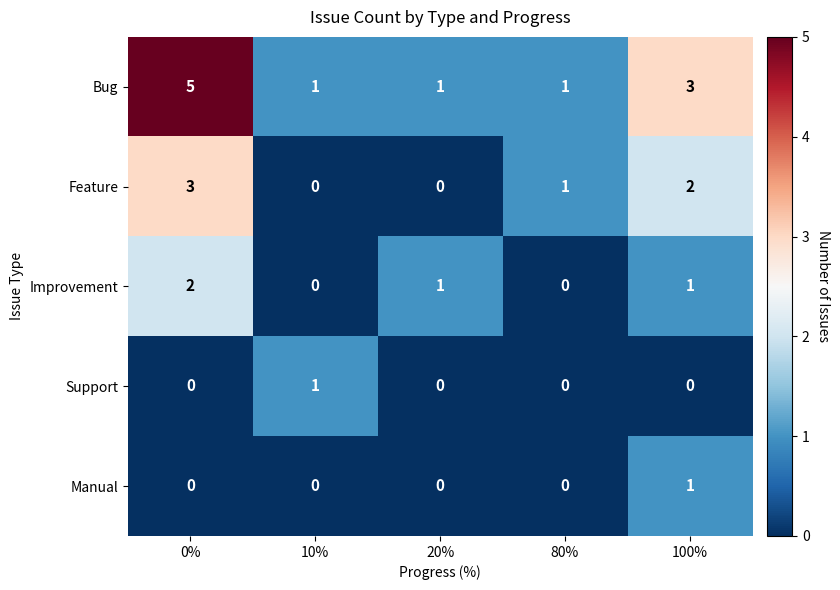

True or false: Feature has a value of 1 at 80%.

True